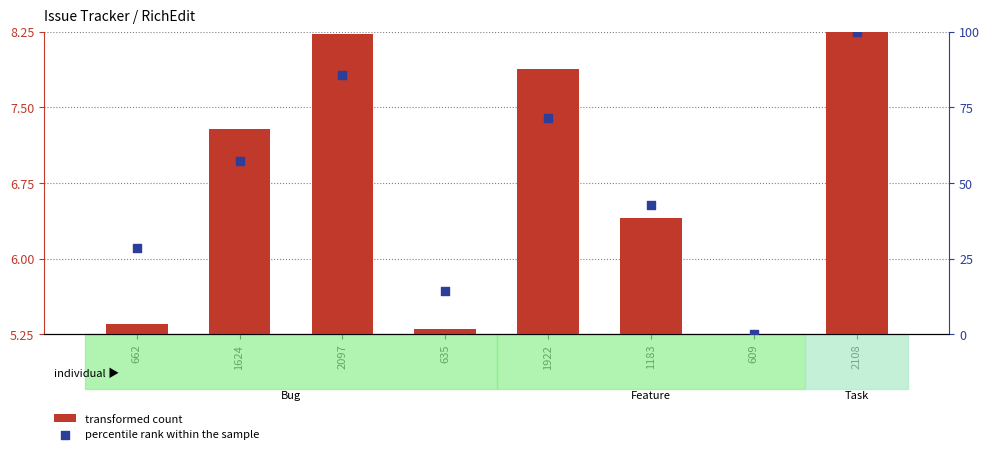

Which series reaches the minimum Y coordinate?

percentile rank within the sample